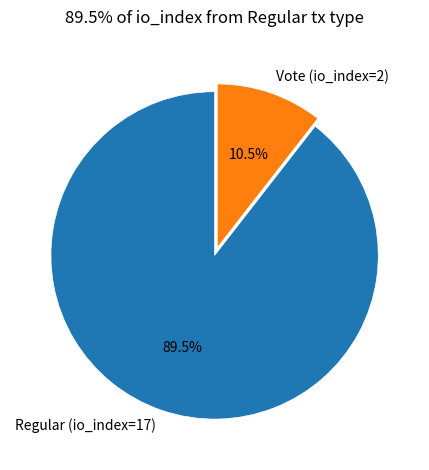

Count the number of slices in the pie.

2